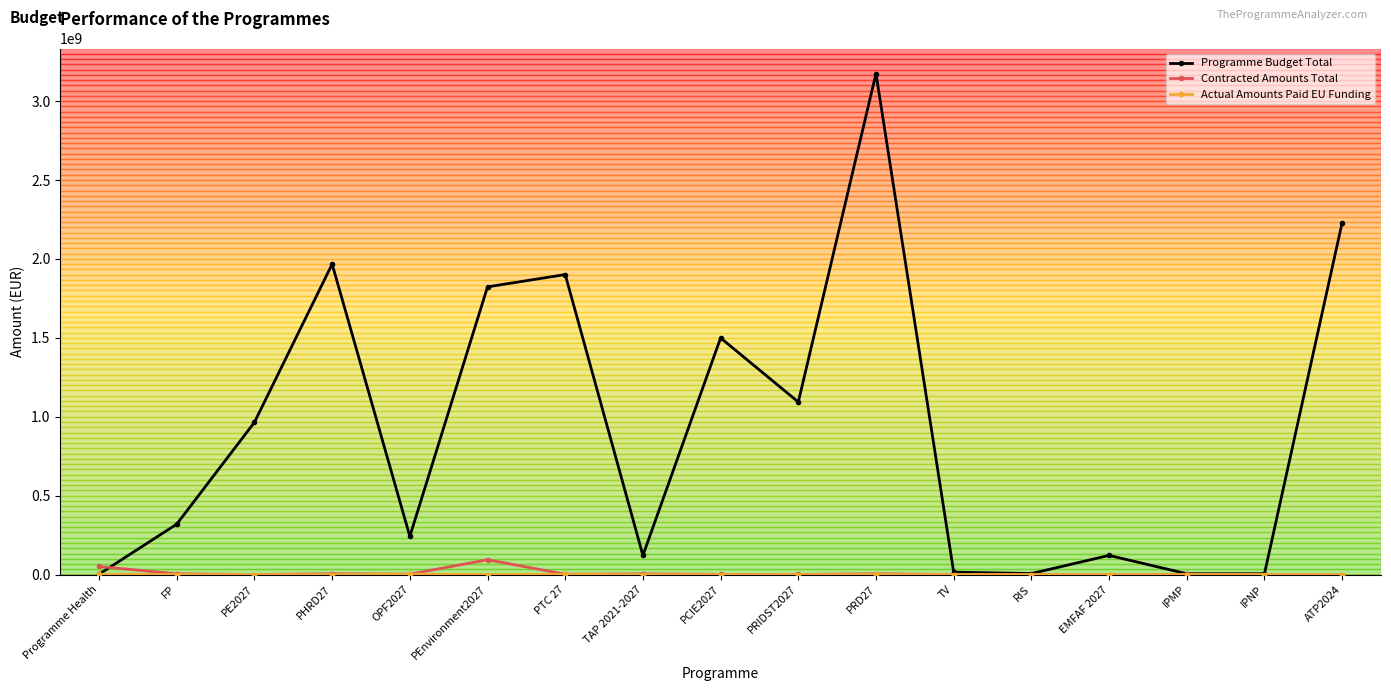

What is the difference between the highest and lowest values at PTC 27?

1899492208.2